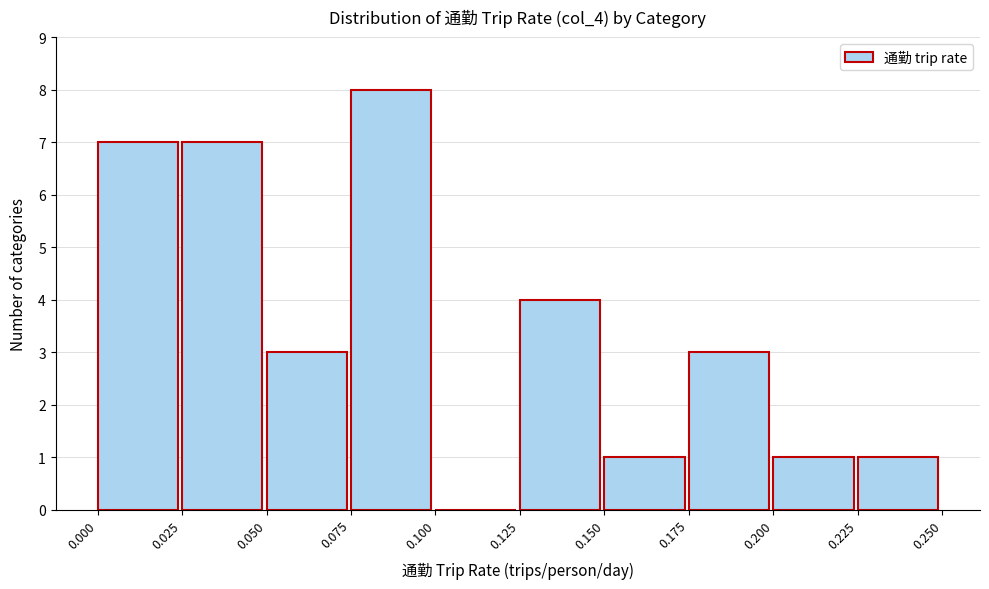

What is the height of the bar covering 0.025 to 0.050 on the x-axis? The values are not printed on the chart, so give them approximately, as read against the axis.

7